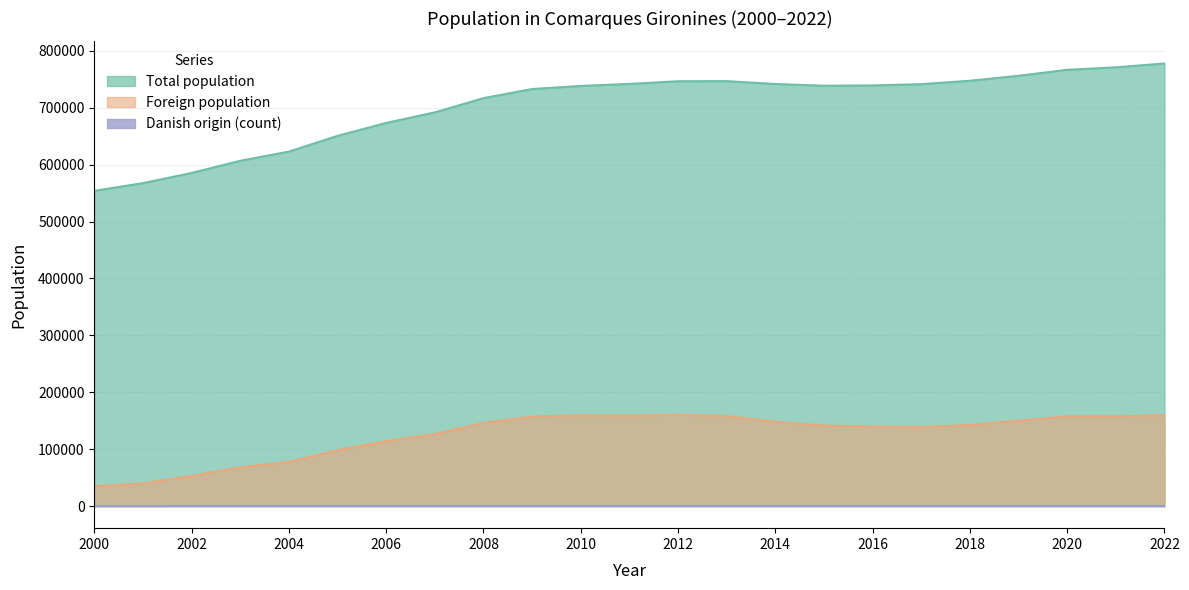

Reading left to right, what are all the values shown in this chart?

Total population: 2000=553964	2001=567552	2002=585421	2003=606806	2004=622936	2005=650601	2006=673351	2007=691882	2008=716858	2009=732918	2010=738352	2011=741899	2012=746562	2013=746777	2014=741724	2015=738682	2016=739249	2017=741452	2018=747464	2019=756193	2020=766681	2021=770988	2022=777768
Foreign population: 2000=34656	2001=39805	2002=52730	2003=68290	2004=77554	2005=98266	2006=114025	2007=126616	2008=146112	2009=157295	2010=159463	2011=158903	2012=160336	2013=158337	2014=148005	2015=141542	2016=139802	2017=138857	2018=142534	2019=149921	2020=157771	2021=157452	2022=159869
Danish origin (count): 2000=85	2001=90	2002=105	2003=126	2004=117	2005=139	2006=155	2007=168	2008=173	2009=180	2010=177	2011=169	2012=158	2013=159	2014=136	2015=122	2016=113	2017=116	2018=108	2019=102	2020=123	2021=120	2022=119